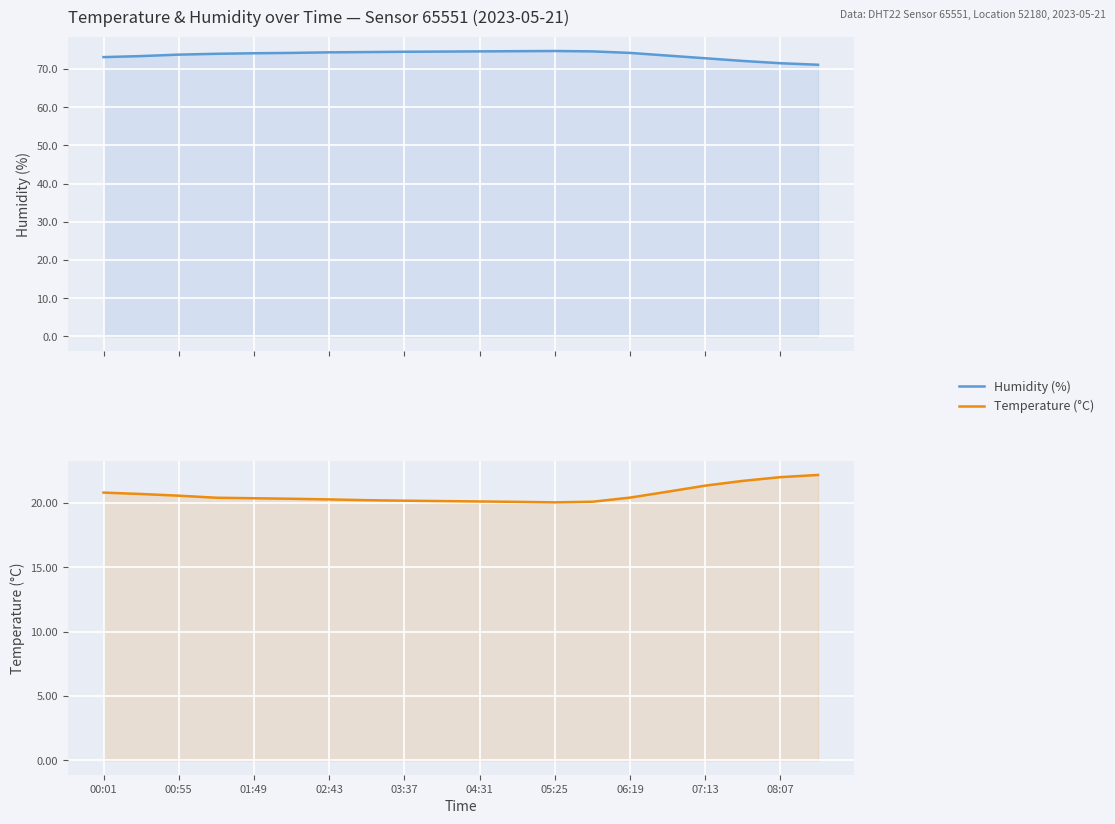

How many categories are shown in the chart?

20